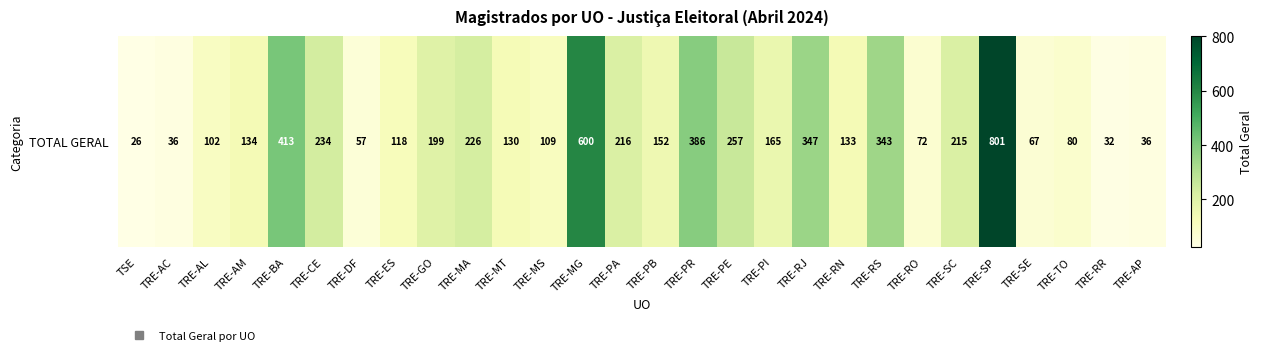

Rank the categories by value from highest to lowest.

TRE-SP, TRE-MG, TRE-BA, TRE-PR, TRE-RJ, TRE-RS, TRE-PE, TRE-CE, TRE-MA, TRE-PA, TRE-SC, TRE-GO, TRE-PI, TRE-PB, TRE-AM, TRE-RN, TRE-MT, TRE-ES, TRE-MS, TRE-AL, TRE-TO, TRE-RO, TRE-SE, TRE-DF, TRE-AC, TRE-AP, TRE-RR, TSE